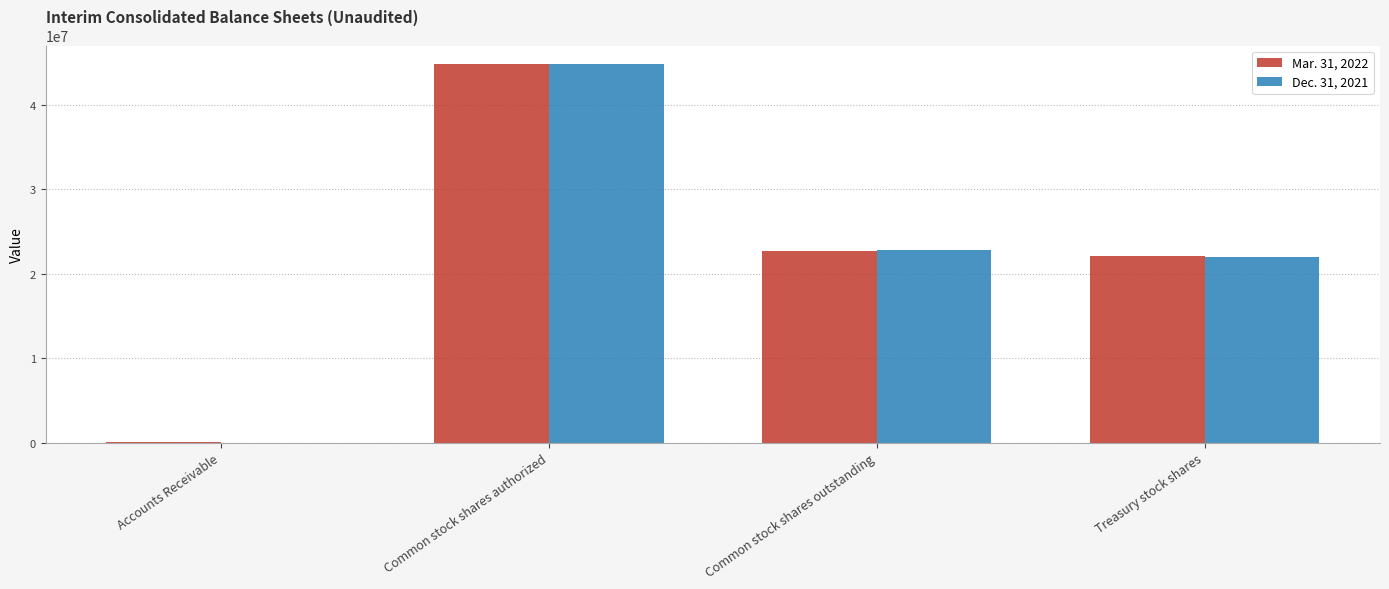

Reading left to right, transcribe all the data shown in this chart.

Mar. 31, 2022: Accounts Receivable=23098	Common stock shares authorized=44786011	Common stock shares outstanding=22680305	Treasury stock shares=22105706
Dec. 31, 2021: Accounts Receivable=22176	Common stock shares authorized=44786011	Common stock shares outstanding=22843103	Treasury stock shares=21942908